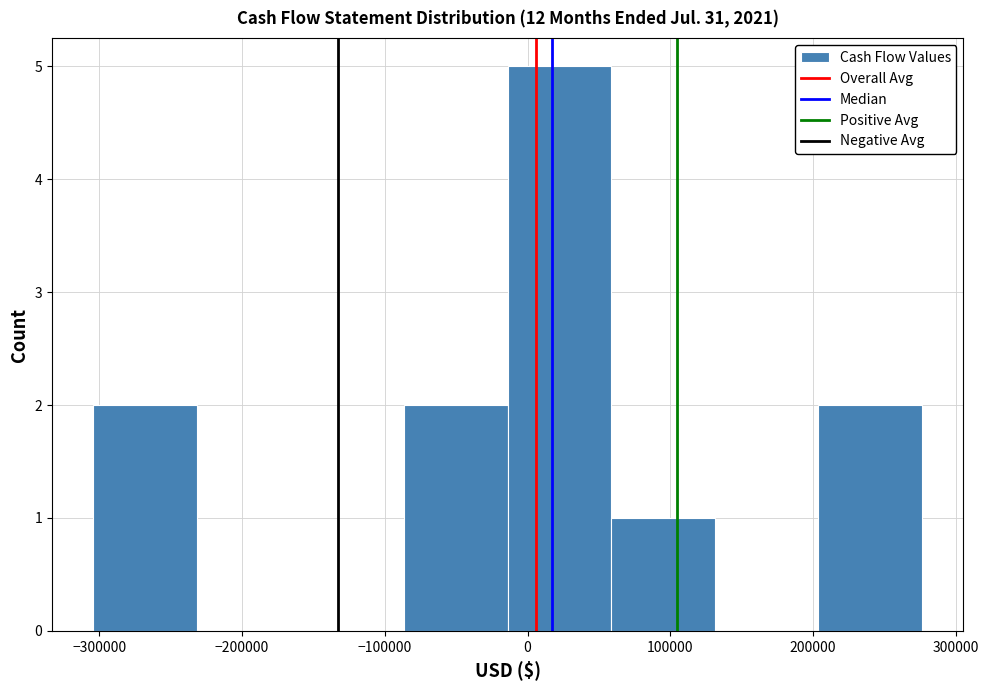

Reading left to right, transcribe this chart: for each bar, give the range it covers on the x-axis and its height. Neither the bar edges nor the heights are printed on the chart, so give them approximately, as read against the axes.

-300000 to -230000: 2
-230000 to -160000: 0
-160000 to -90000: 0
-90000 to -10000: 2
-10000 to 60000: 5
60000 to 130000: 1
130000 to 200000: 0
200000 to 280000: 2